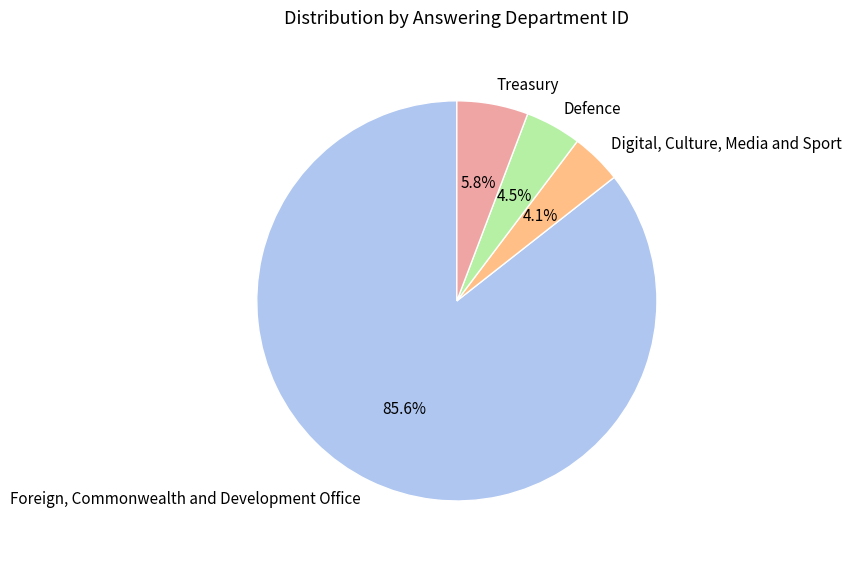

Which has a higher value, Digital, Culture, Media and Sport or Foreign, Commonwealth and Development Office?

Foreign, Commonwealth and Development Office